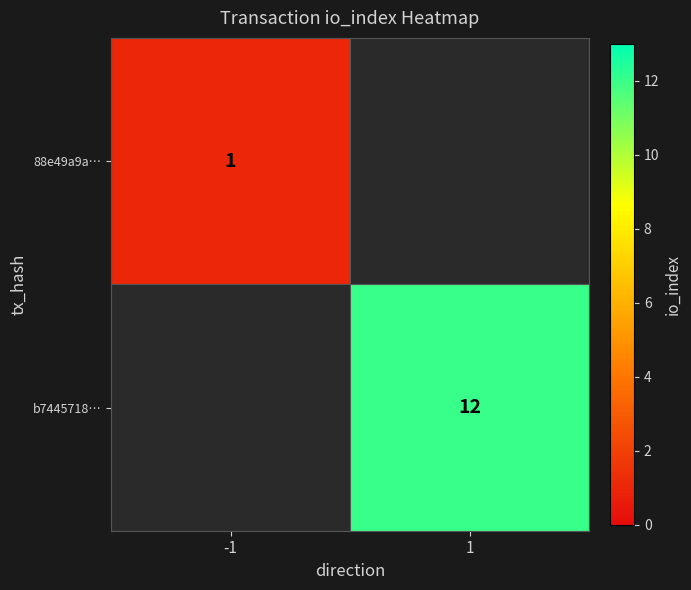

Between -1 and 1, which is larger?

1